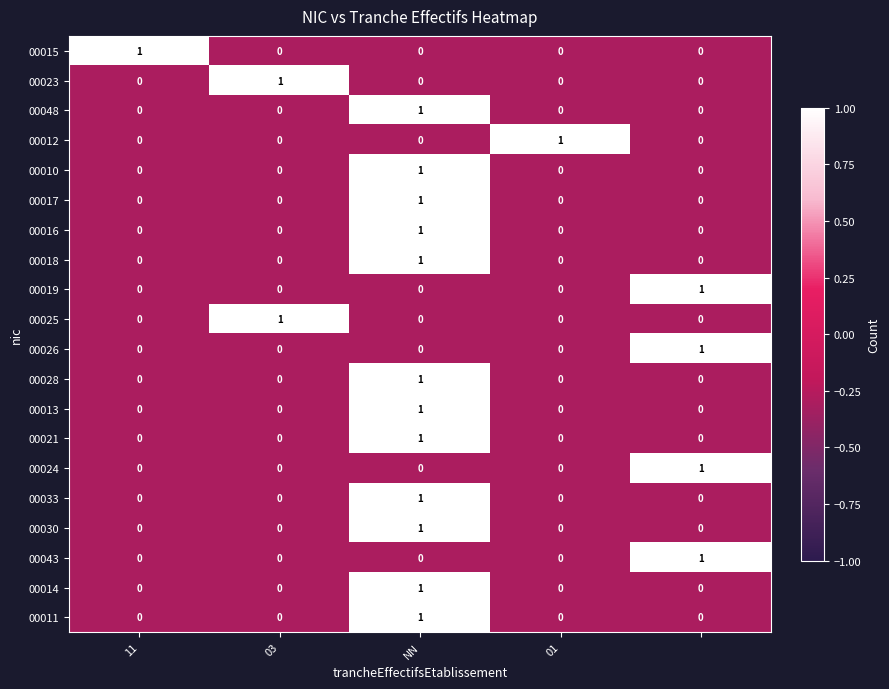

Count the 00016 values in the range 0 to 1.

5